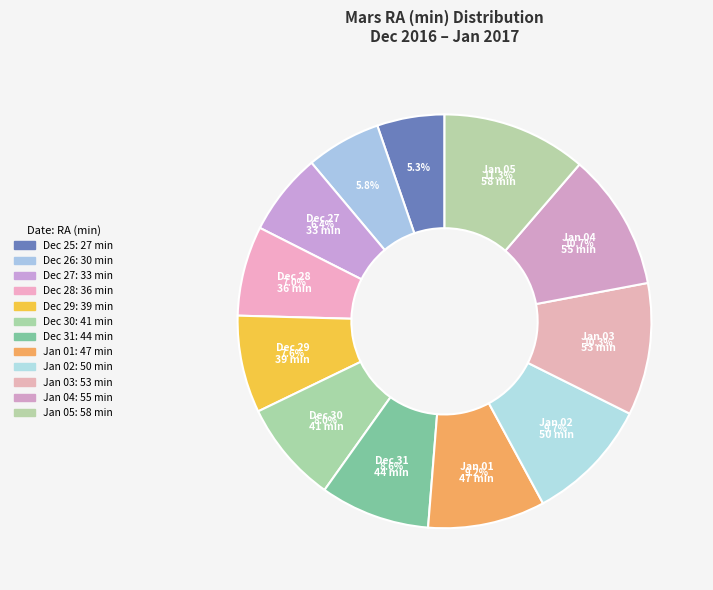

Approximately how many times larger is the value at Jan 02 compared to Dec 27?

1.5